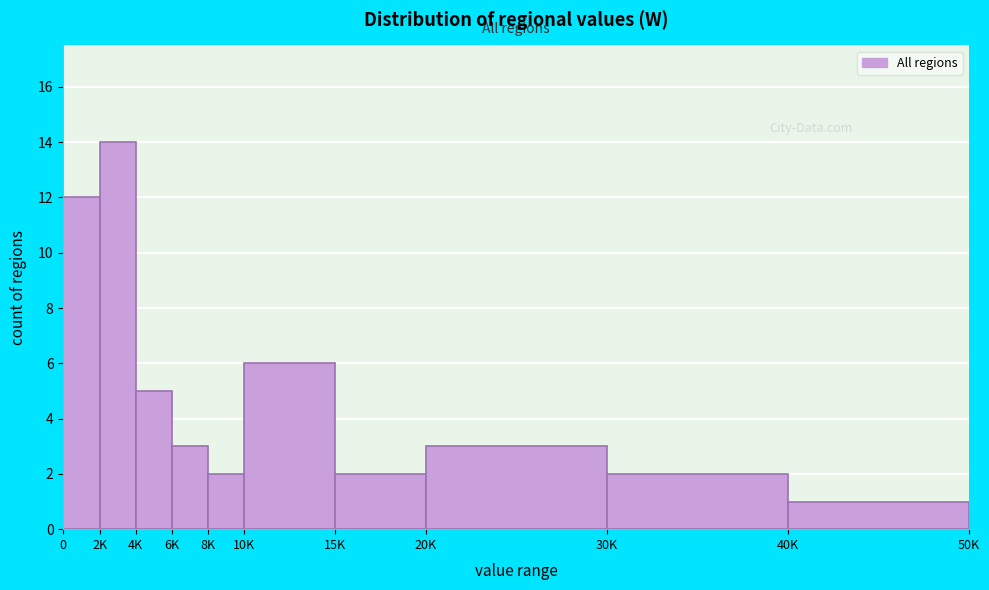

Reading left to right, extract all data points from this chart.

0=12	2K=14	4K=5	6K=3	8K=2	10K=6	15K=2	20K=3	30K=2	40K=1